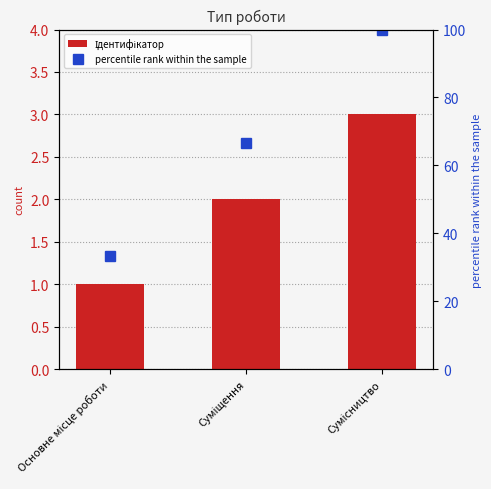

Reading left to right, transcribe all the data shown in this chart.

Ідентифікатор: Основне місце роботи=1.0	Суміщення=2.0	Сумісництво=3.0
percentile rank within the sample: Основне місце роботи=33.3	Суміщення=66.7	Сумісництво=100.0